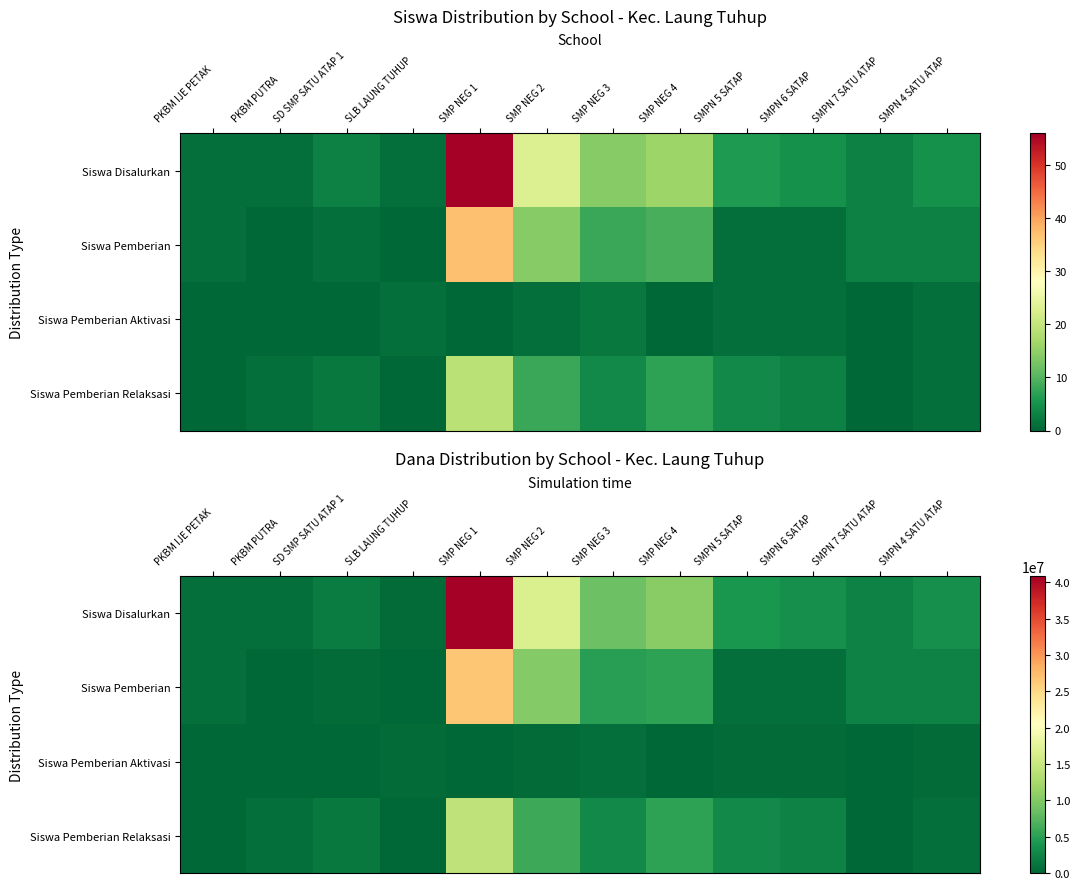

Where is Siswa Pemberian Aktivasi nearest to the value 375000?

SLB LAUNG TUHUP